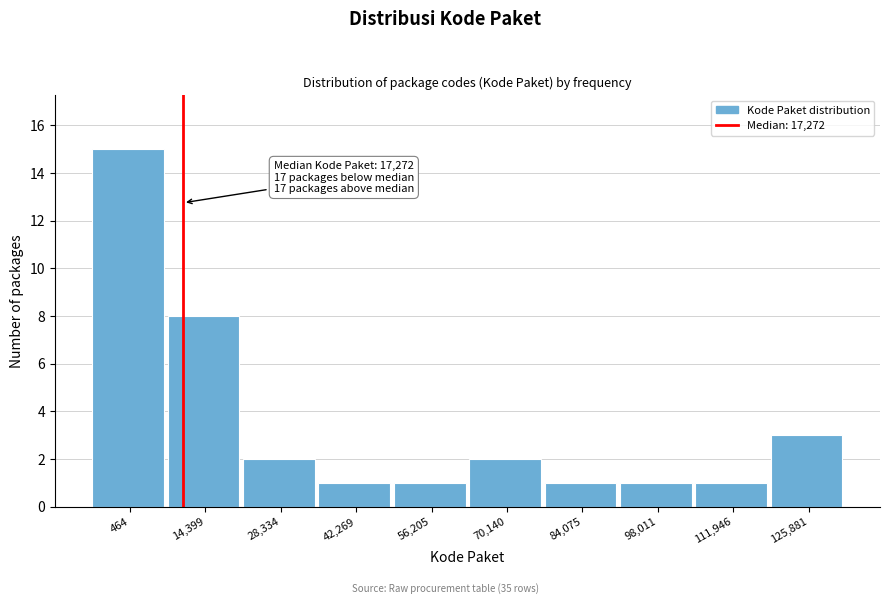

Reading right to left, list all the values displayed in this chart.

125,881=3	111,946=1	98,011=1	84,075=1	70,140=2	56,205=1	42,269=1	28,334=2	14,399=8	464=15